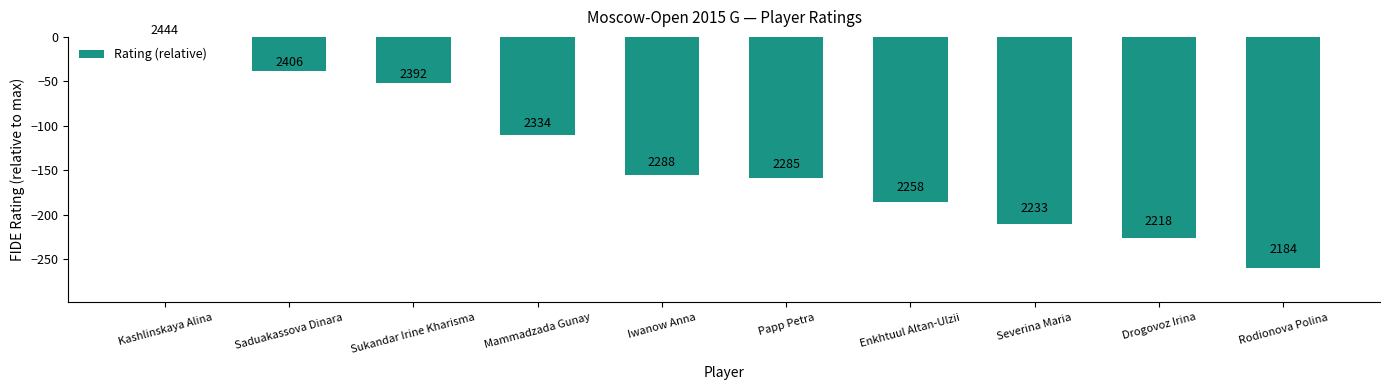

What is the difference between the values at Iwanow Anna and Sukandar Irine Kharisma?

104